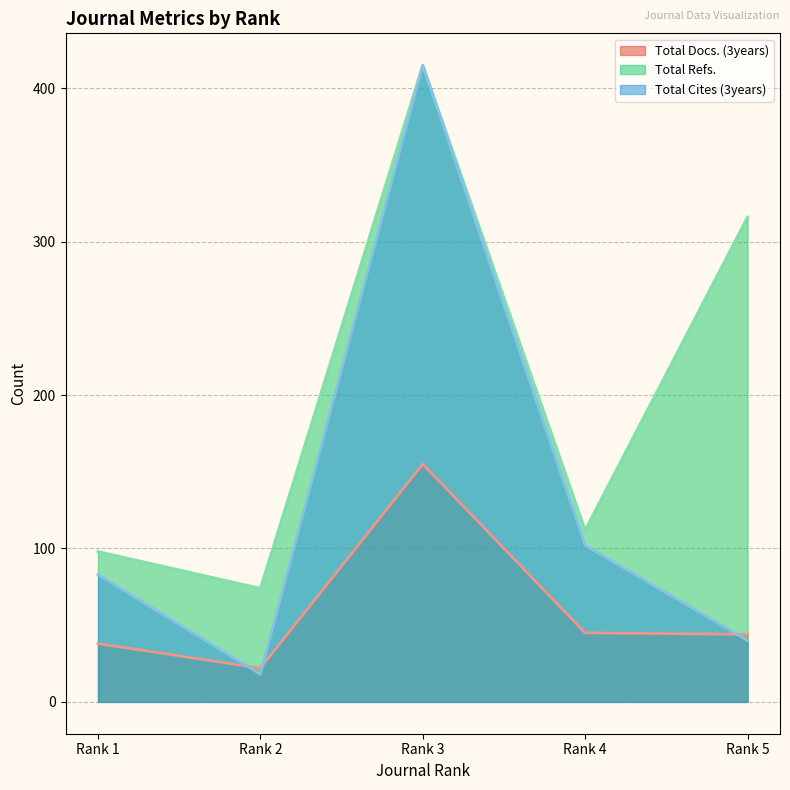

How many lines are shown in the chart?

3